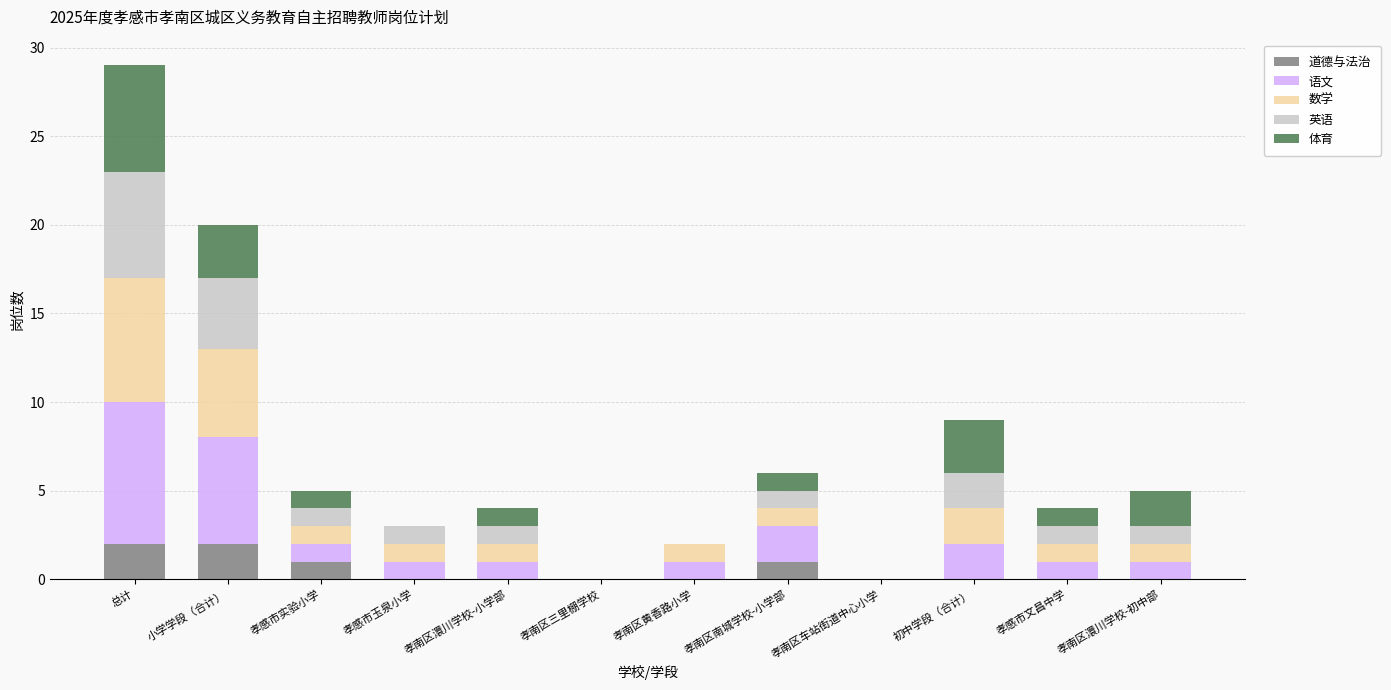

At which category is the sum across all series the highest?

总计